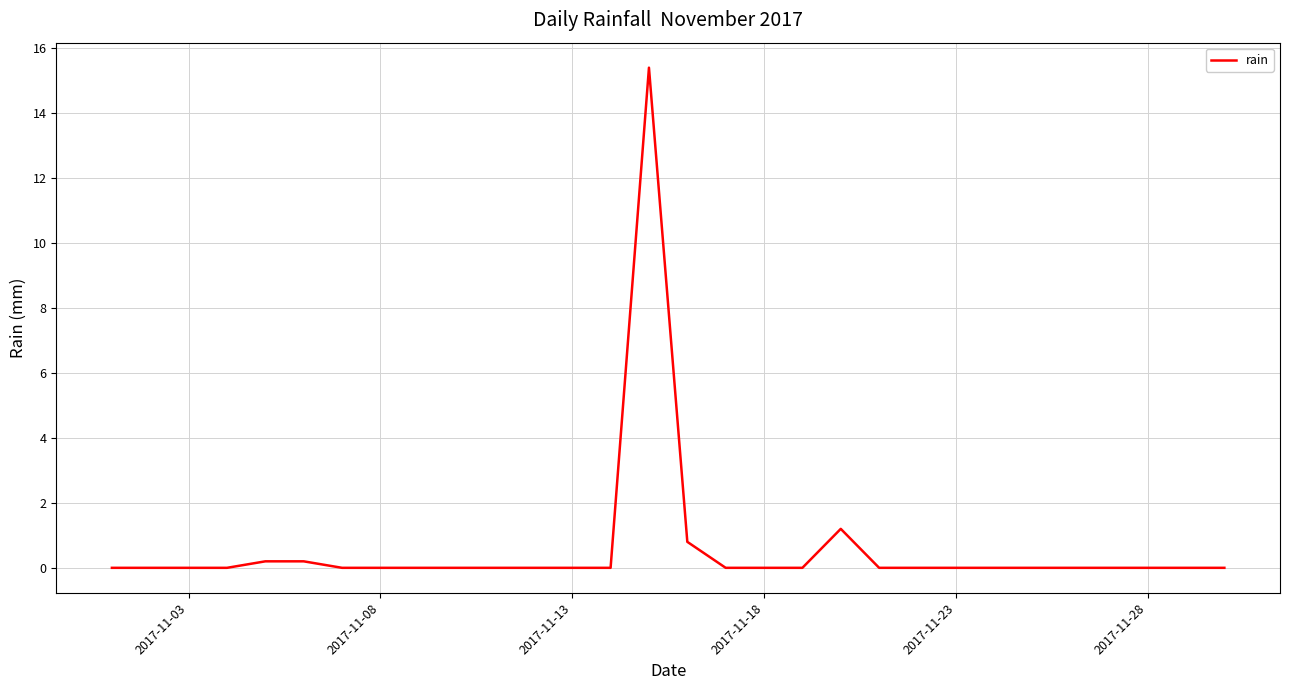

What is the maximum value shown in the chart?

15.4